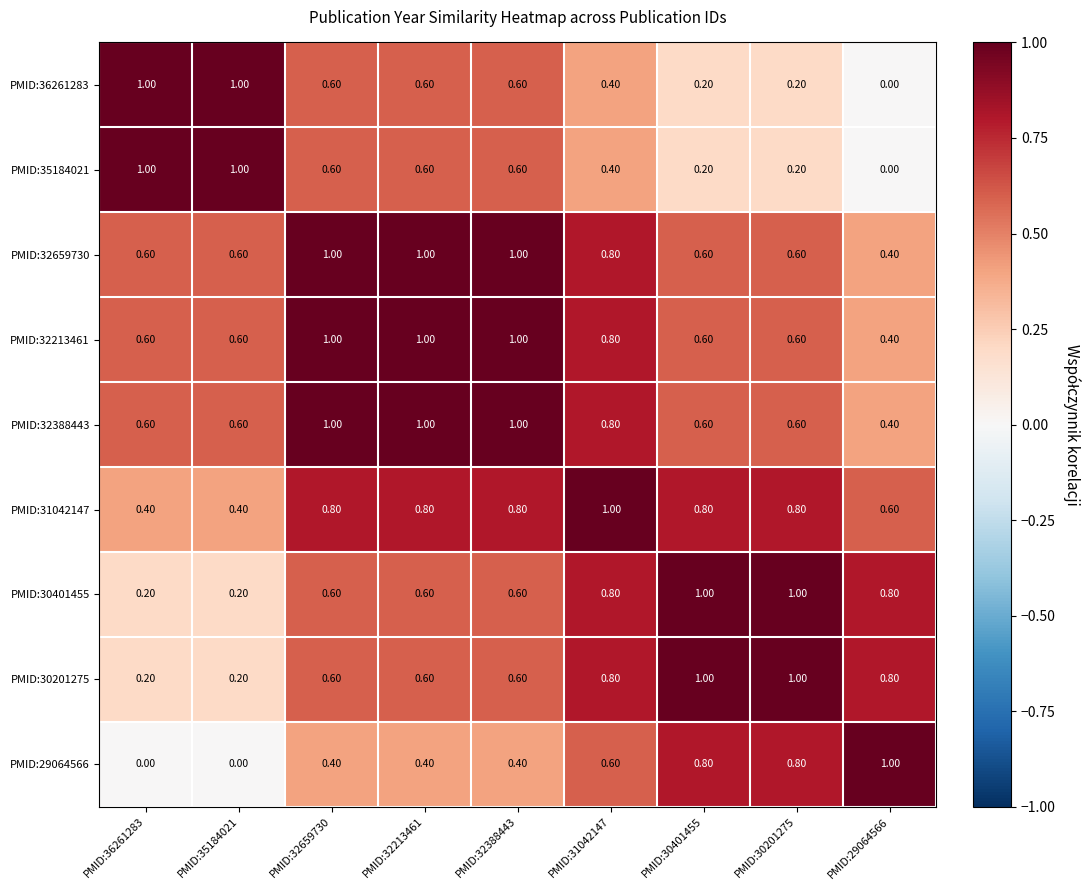

What is the difference between the highest and lowest values at PMID:30201275?

0.8